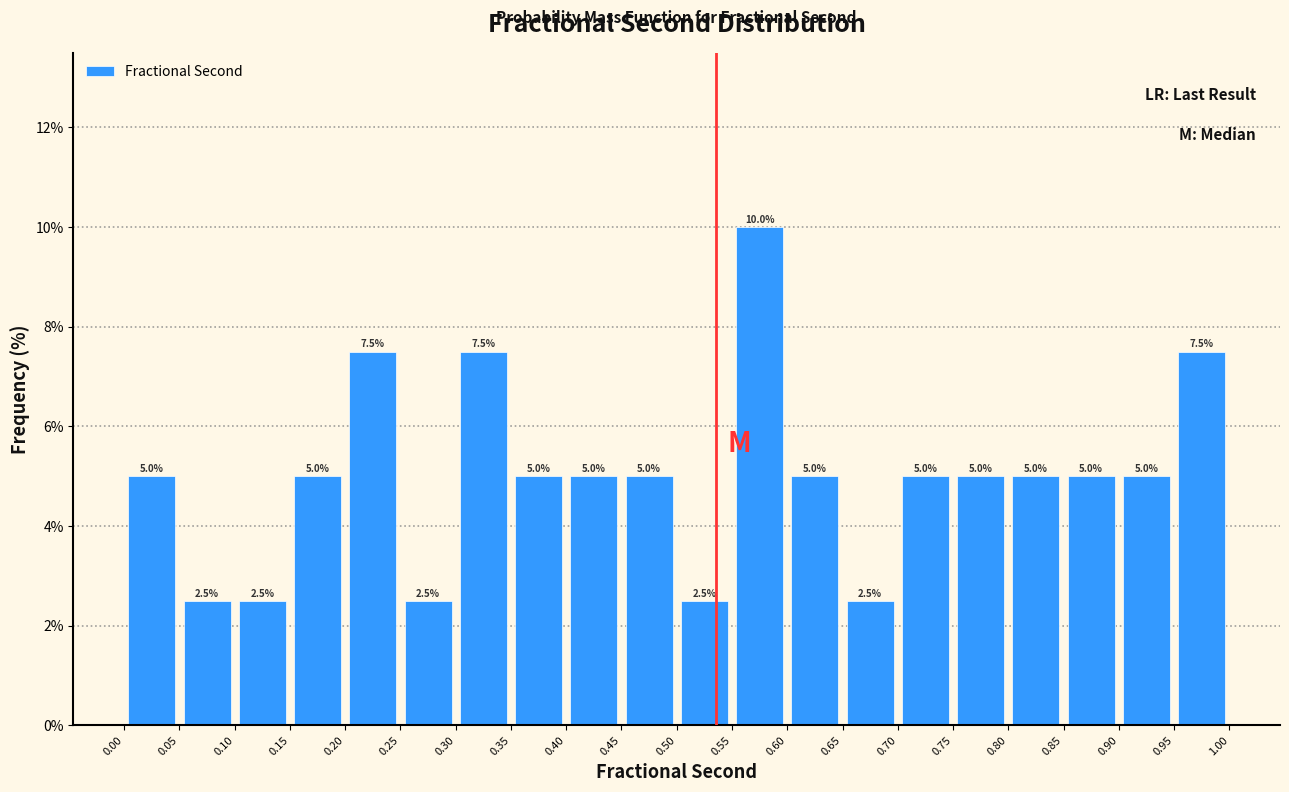

Which range on the x-axis has the tallest bar?

0.55 to 0.60